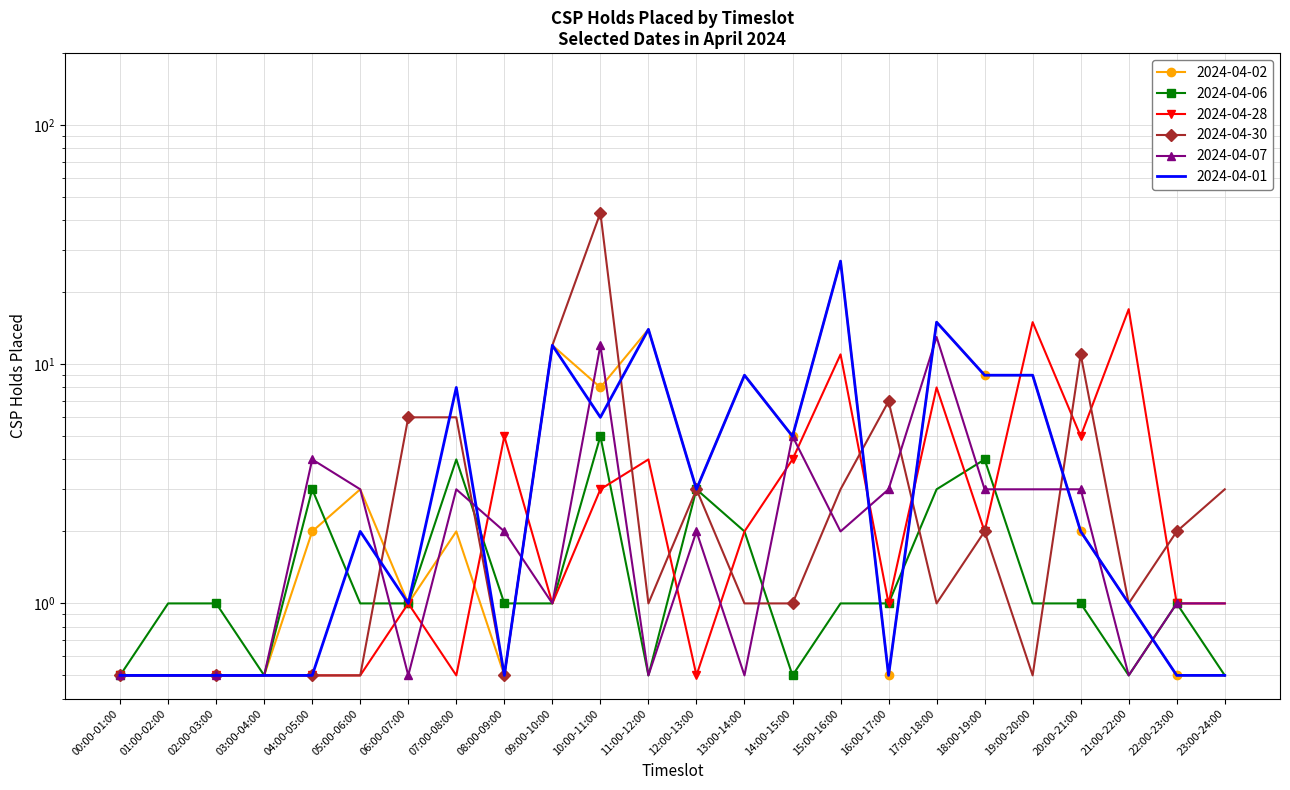

What is the smallest value displayed?

0.5